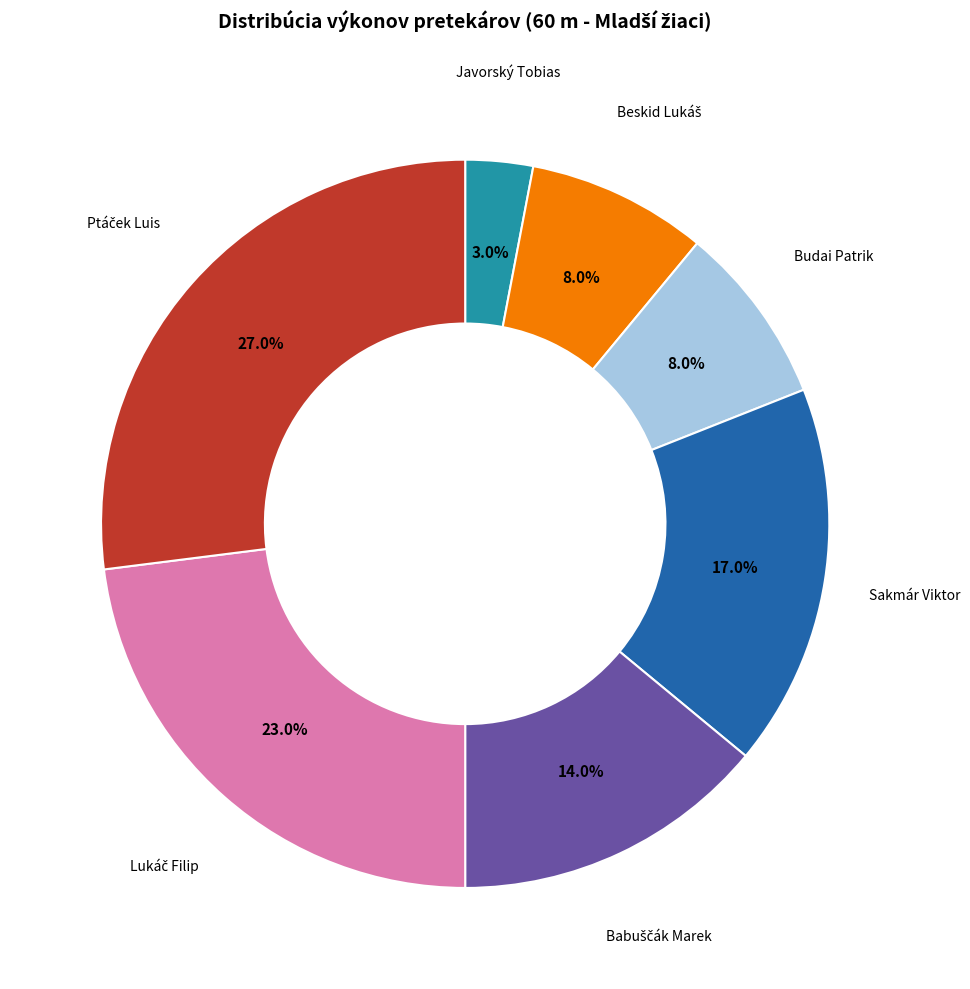

Does any single category account for the majority?

No